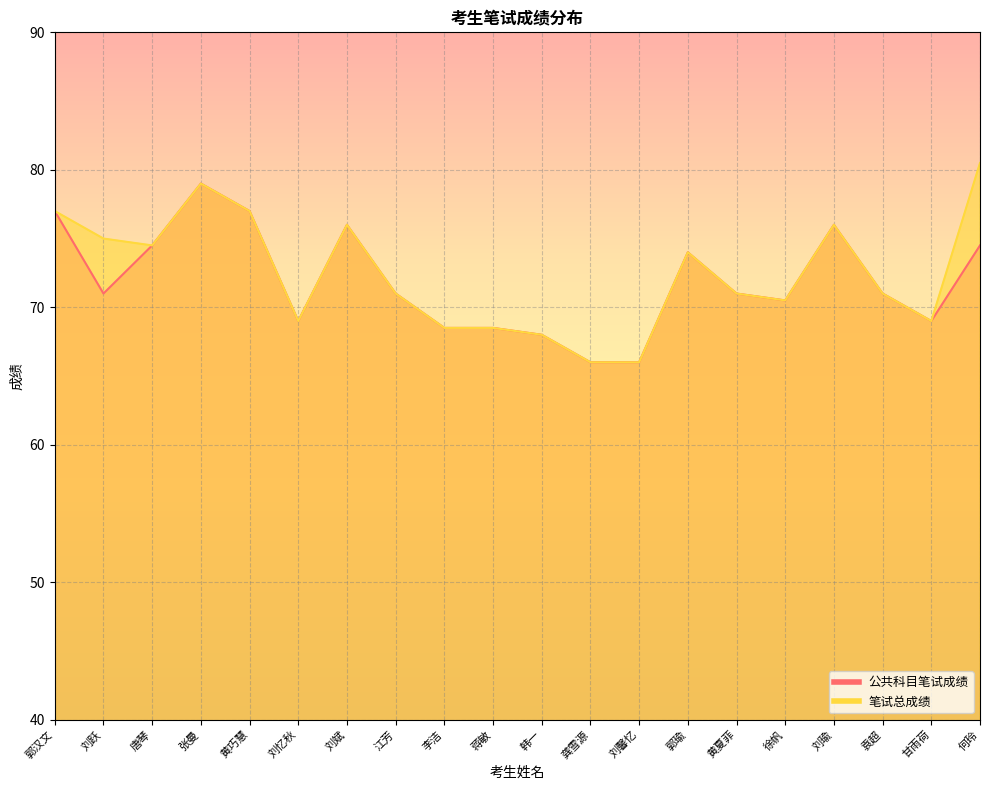

How many values in the 公共科目笔试成绩 series exceed 71?

8